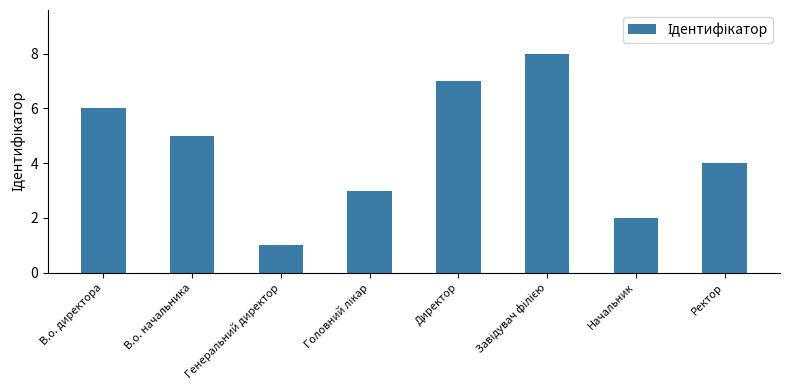

Reading right to left, extract all data points from this chart.

4	2	8	7	3	1	5	6